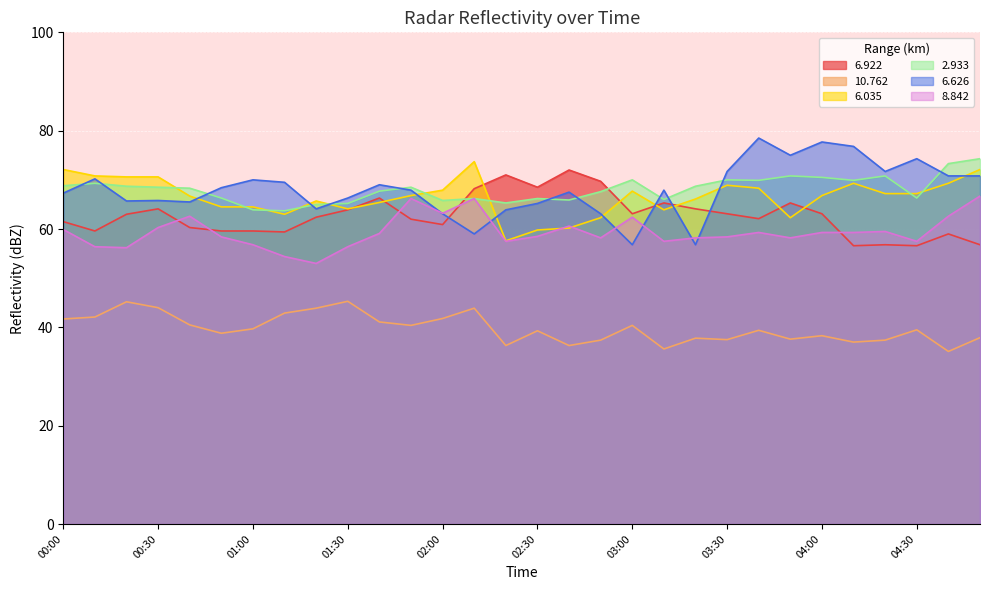

Between which two adjacent categories do 6.922 and 8.842 first intersect?

00:30 and 00:40